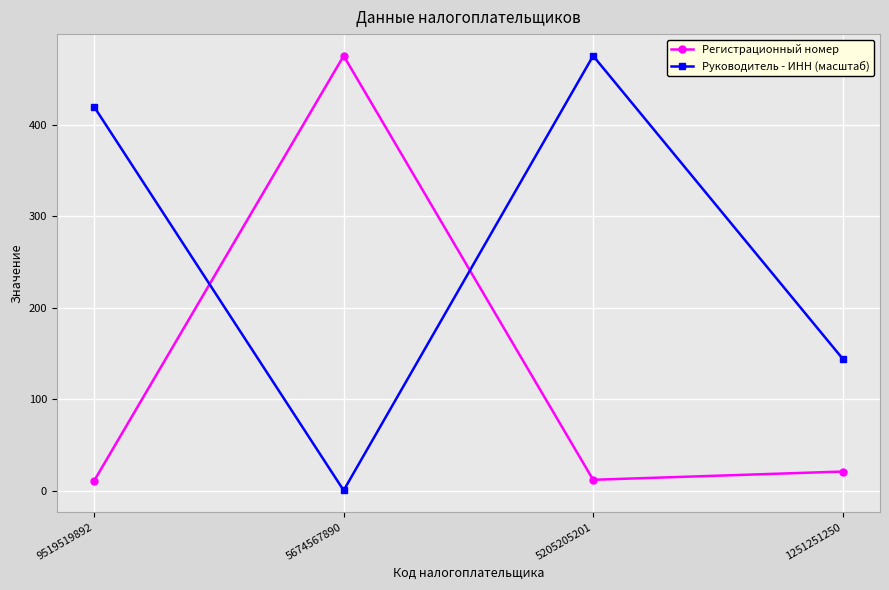

What is the difference between the second highest and second lowest values in the Руководитель - ИНН (масштаб) series?

275.0